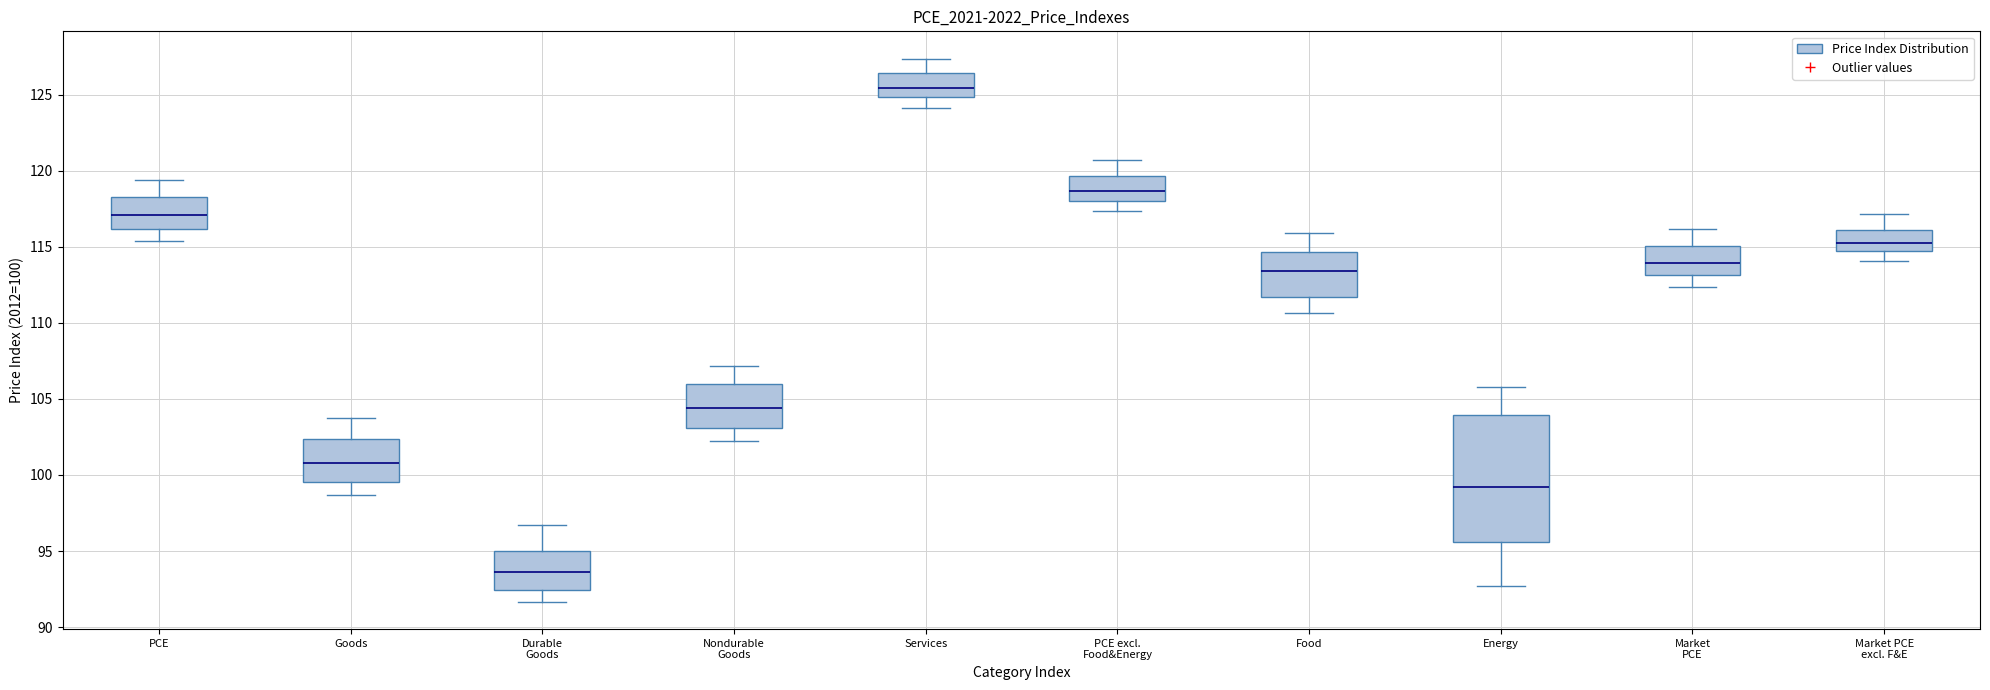

Where does the upper whisker of the box for PCE excl. Food&Energy end on the y-axis? The values are not printed on the chart, so give them approximately, as read against the axis.

120.5